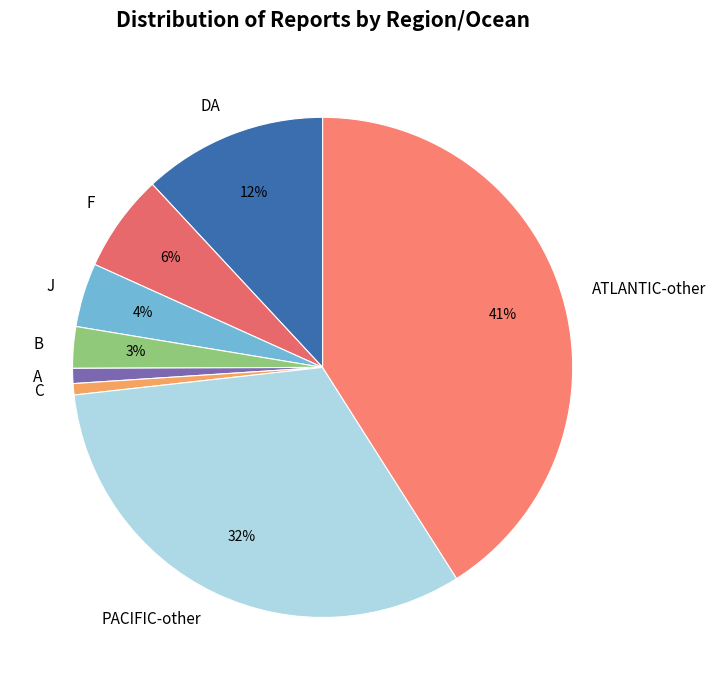

Does any single category account for the majority?

No